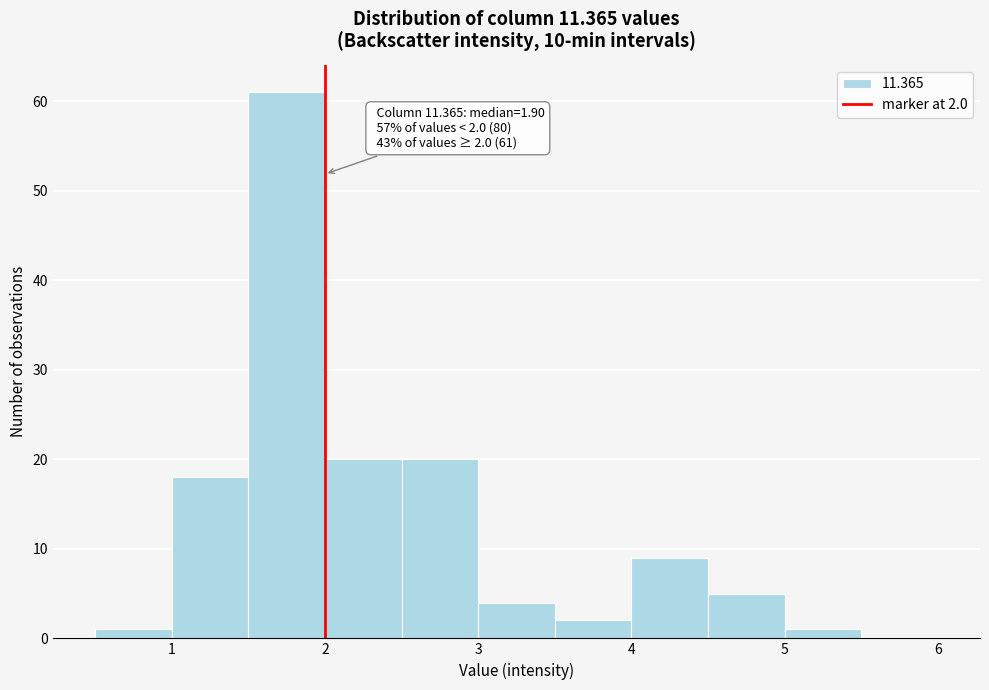

Which range on the x-axis has the tallest bar?

1.5 to 2.0